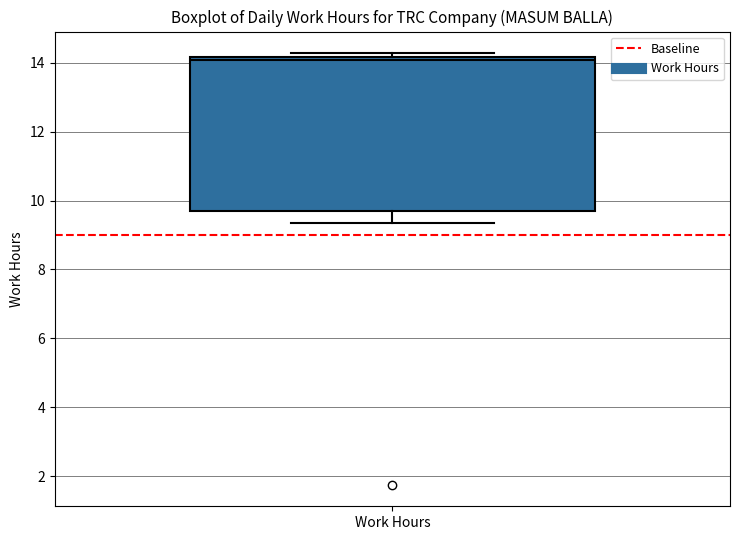

Read this box plot against the y-axis: the position of the median line, the range covered by the box, and the ends of both whiskers. The values are not printed on the chart, so give them approximately, as read against the axis.

median 14.0, box 9.6 to 14.2, whiskers 9.4 to 14.2 (just above the box's upper edge)